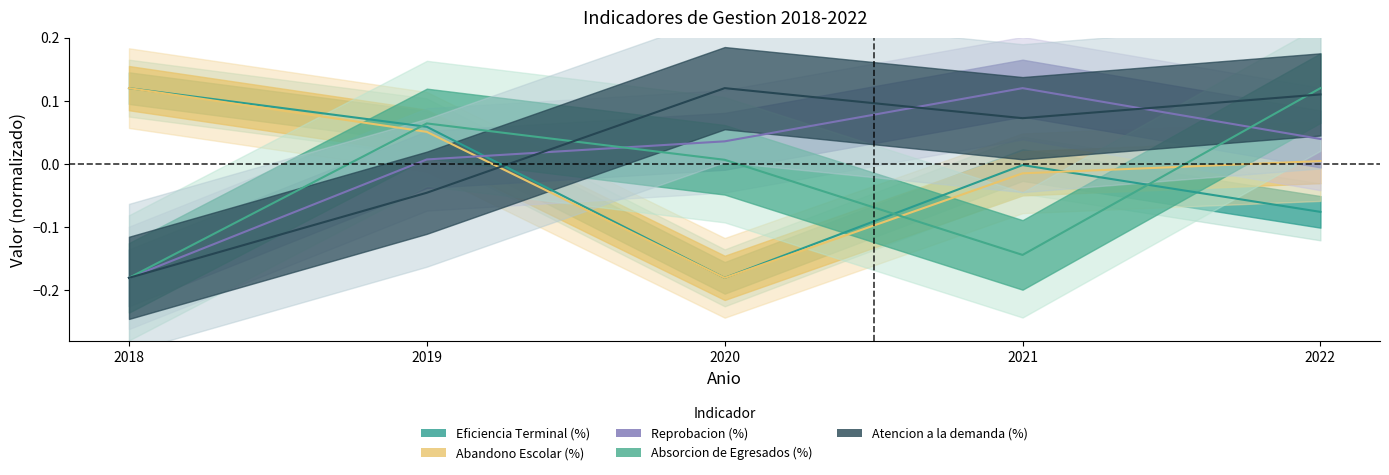

Is this an area chart (filled region under the line)?

No